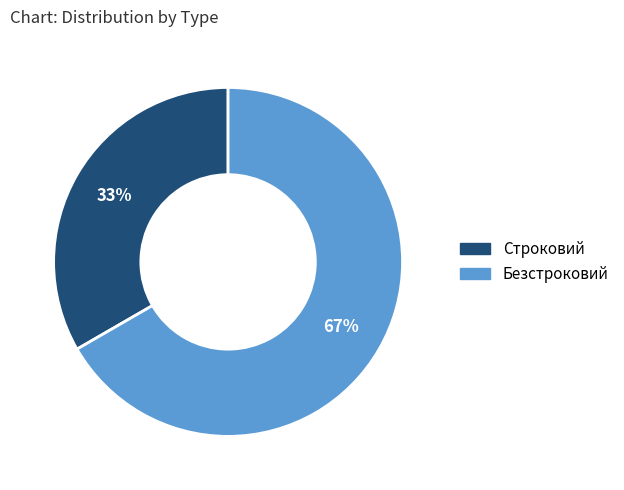

Rank the categories by value from lowest to highest.

Строковий, Безстроковий